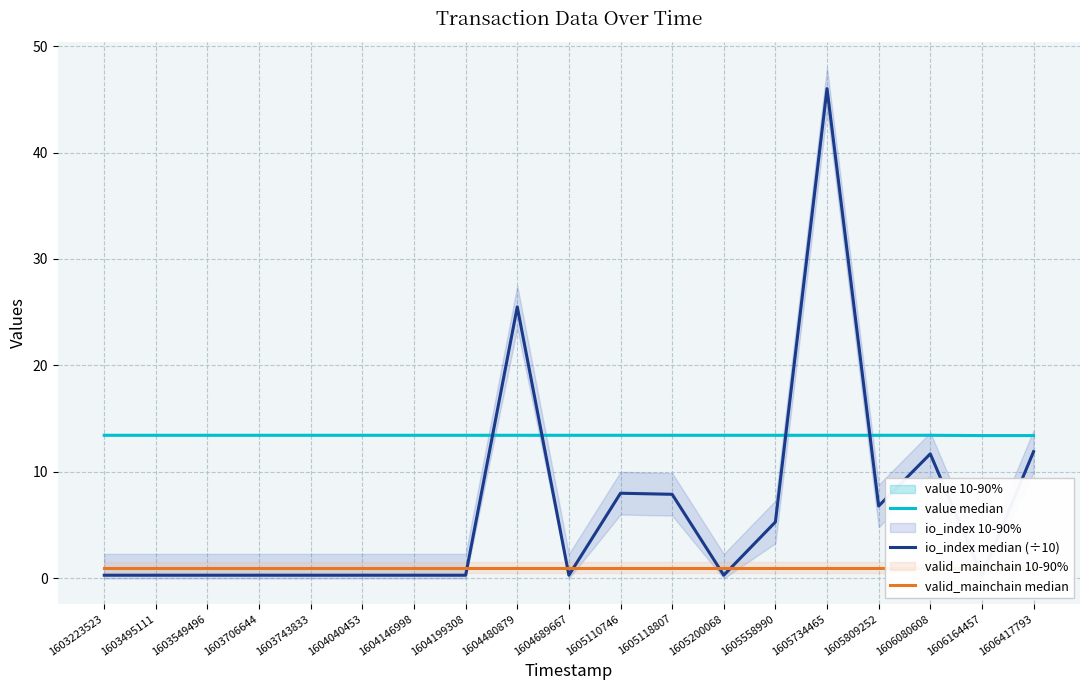

What is the value of the io_index median (÷10) point at the 3rd from the left?

0.3